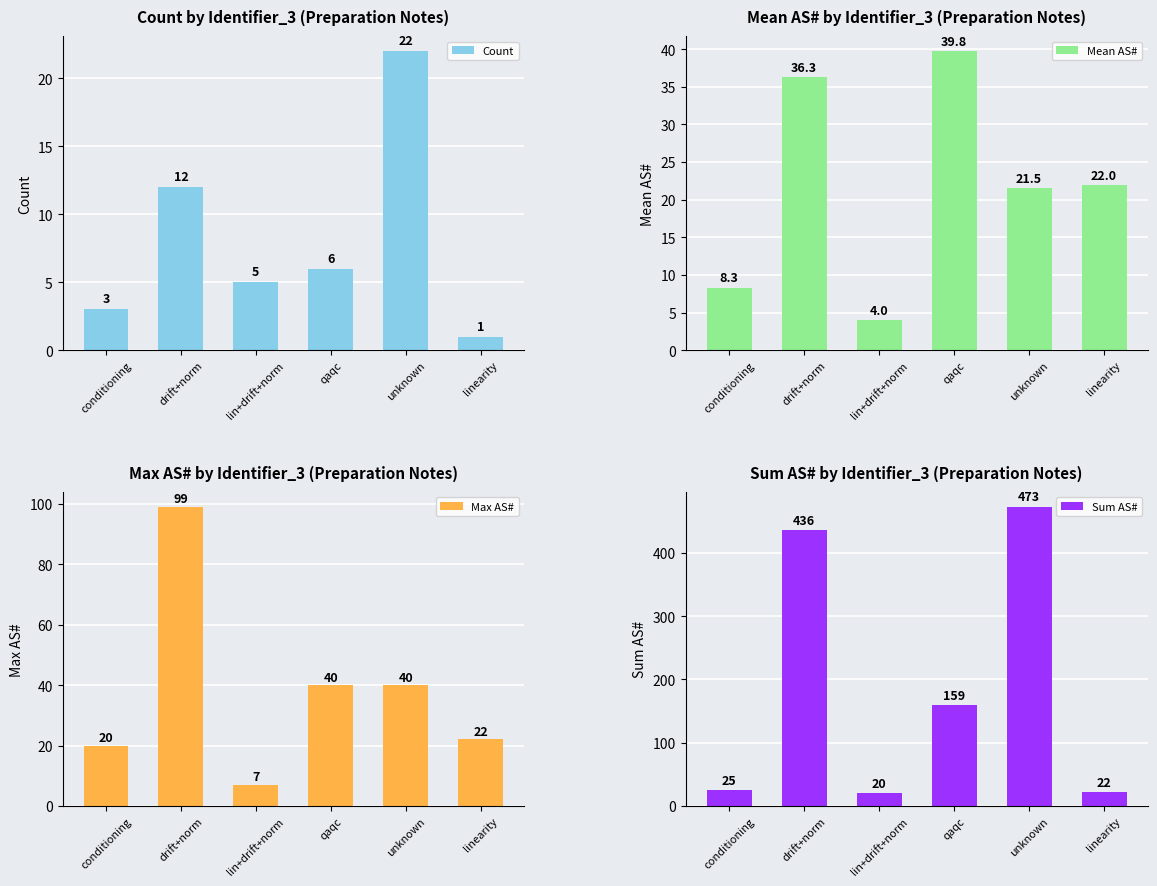

What is the minimum value shown in the chart?

1.0